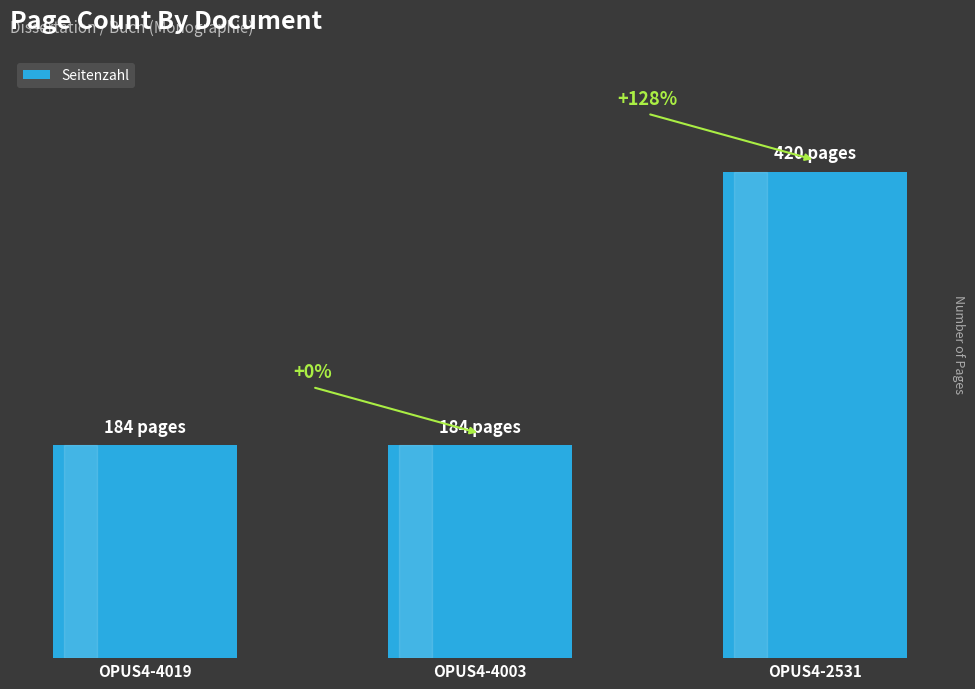

What is the difference between the values at OPUS4-2531 and OPUS4-4019?

236